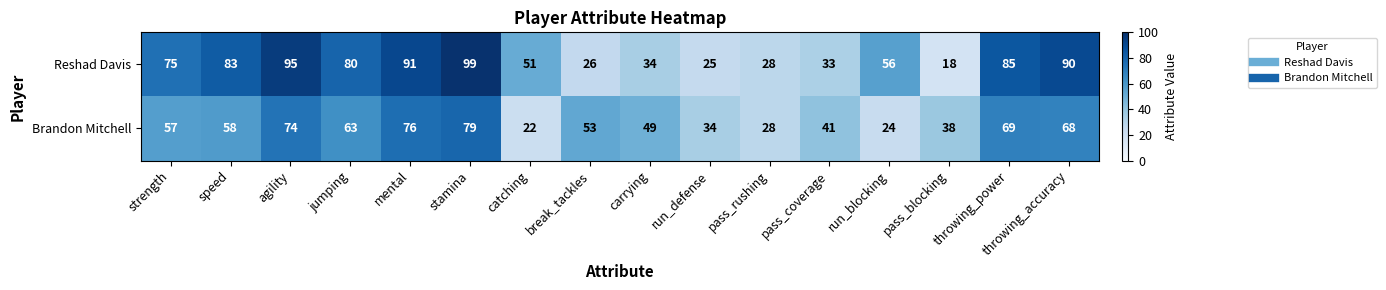

Which series changed the most between pass_coverage and pass_blocking?

Reshad Davis